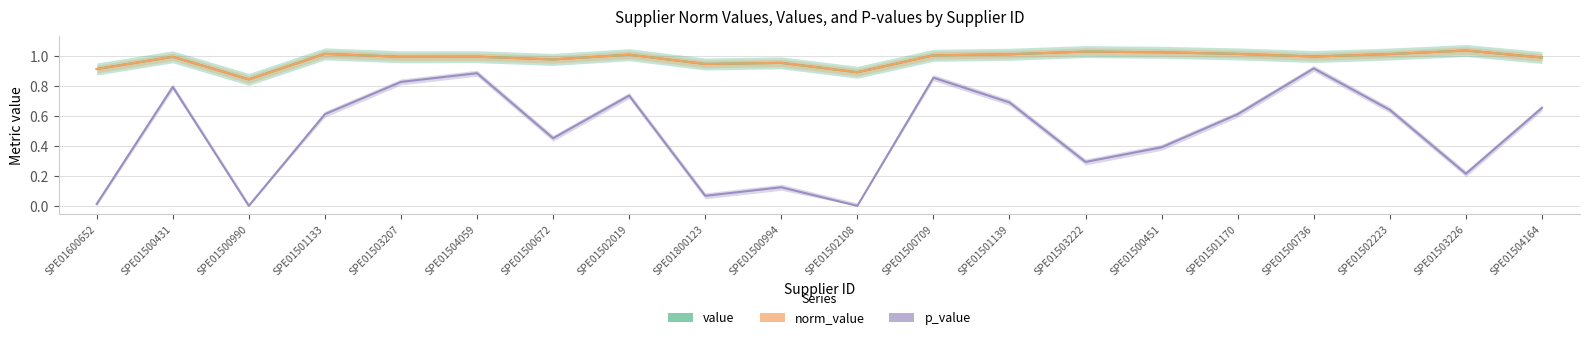

What is the value of the norm_value point at the 15th from the left?

1.0